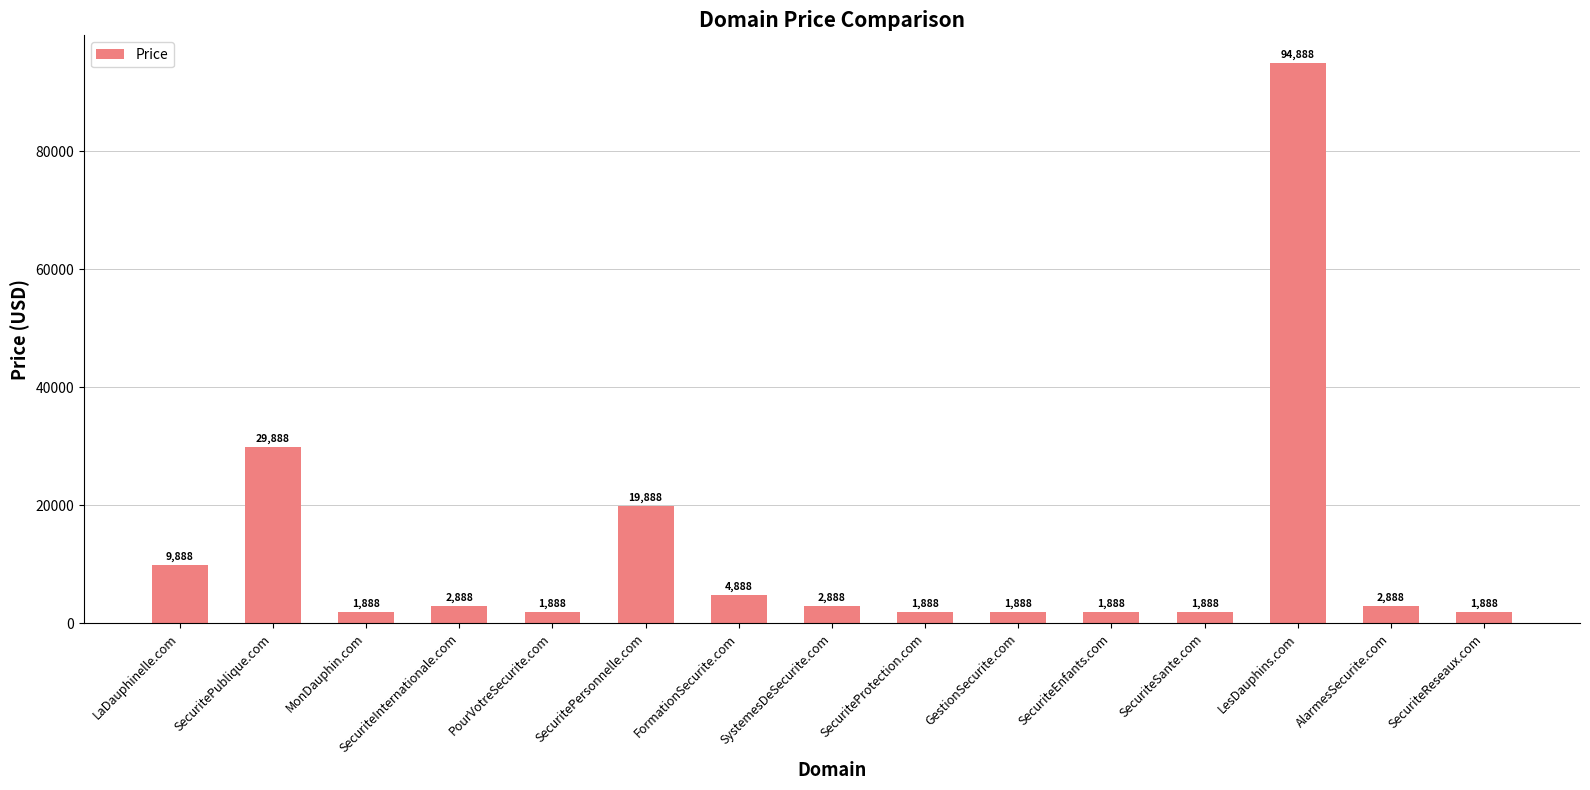

What is the minimum value shown in the chart?

1888